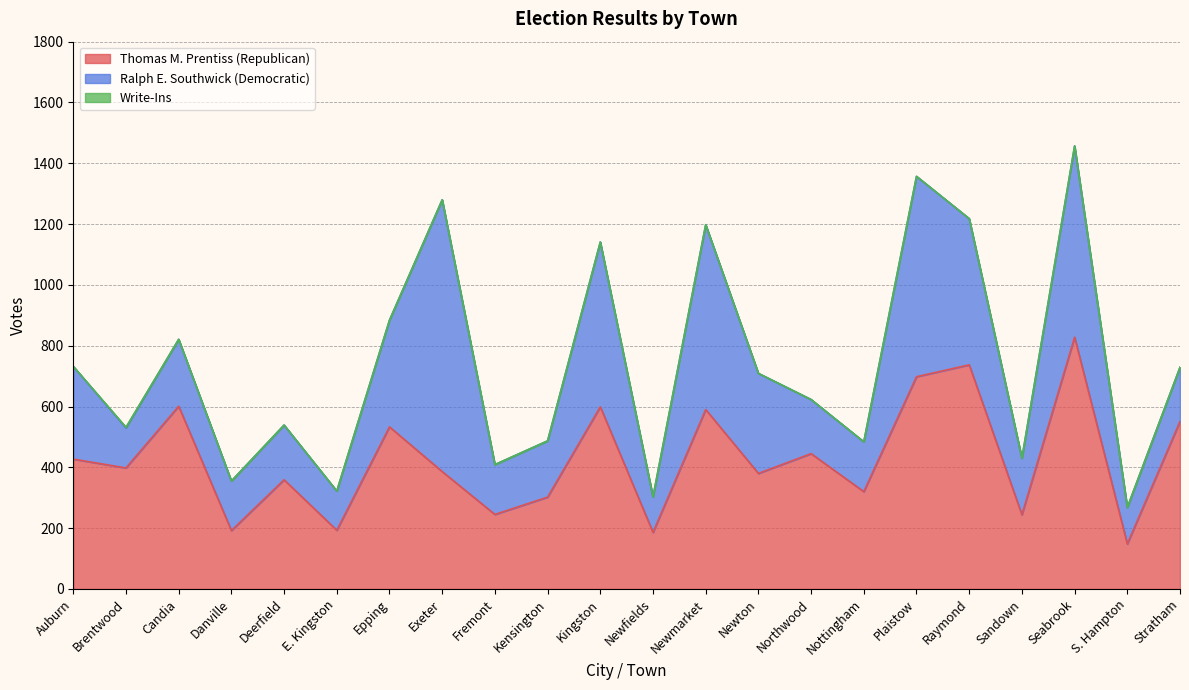

Where is Write-Ins nearest to the value 1?

Auburn